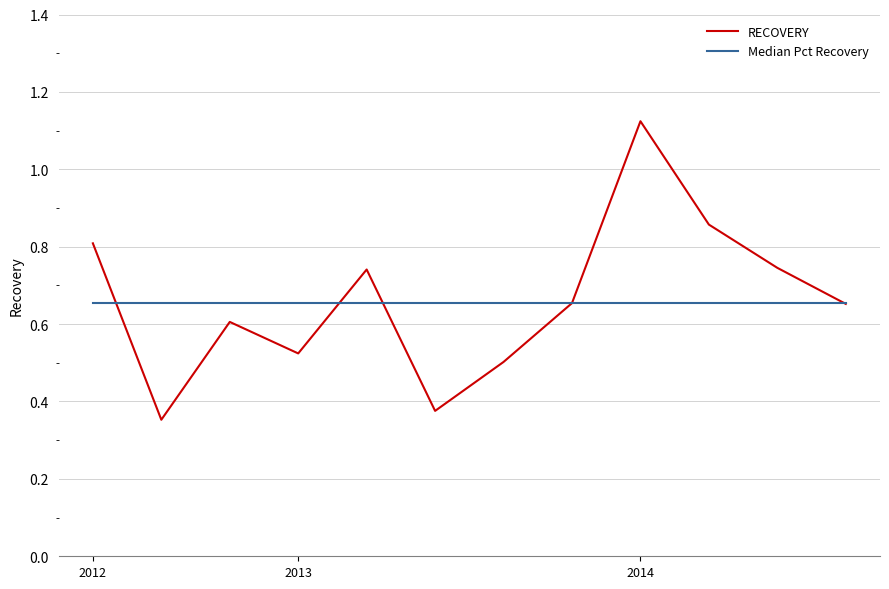

Reading left to right, extract all data points from this chart.

RECOVERY: 0.8	0.4	0.6	0.5	0.7	0.4	0.5	0.7	1.1	0.9	0.7	0.7
Median Pct Recovery: 0.7	0.7	0.7	0.7	0.7	0.7	0.7	0.7	0.7	0.7	0.7	0.7